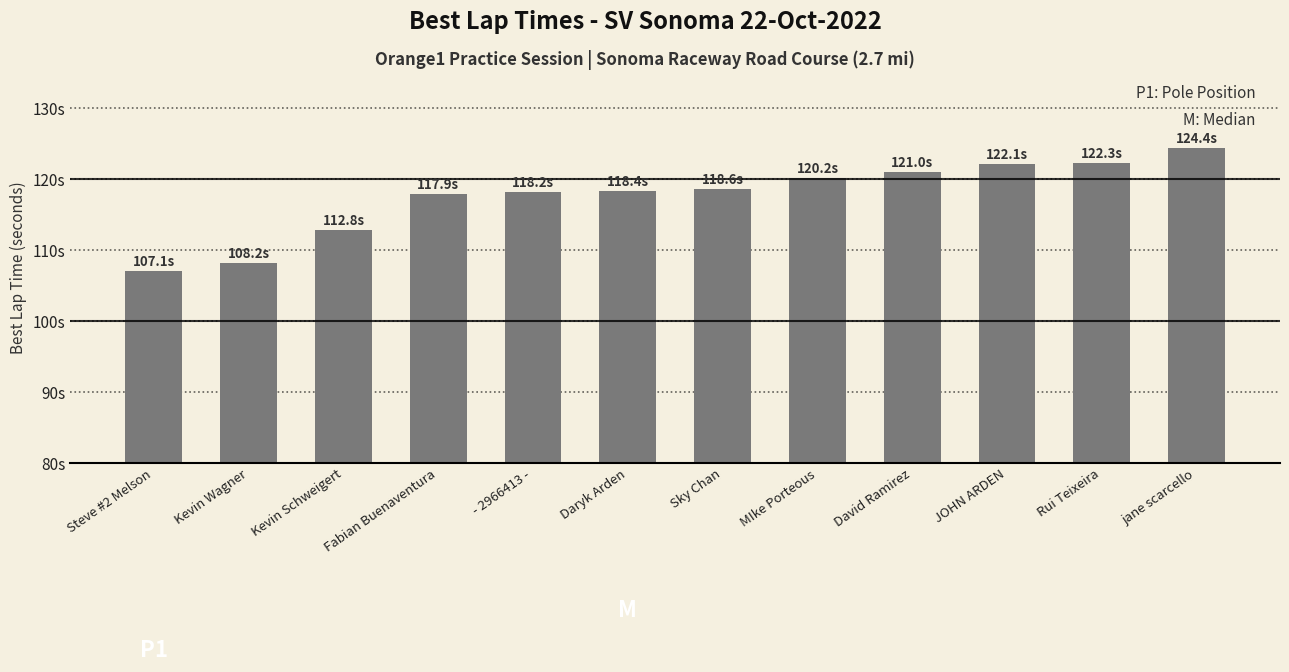

Is it true that the value at David Ramirez is 33.1?

False